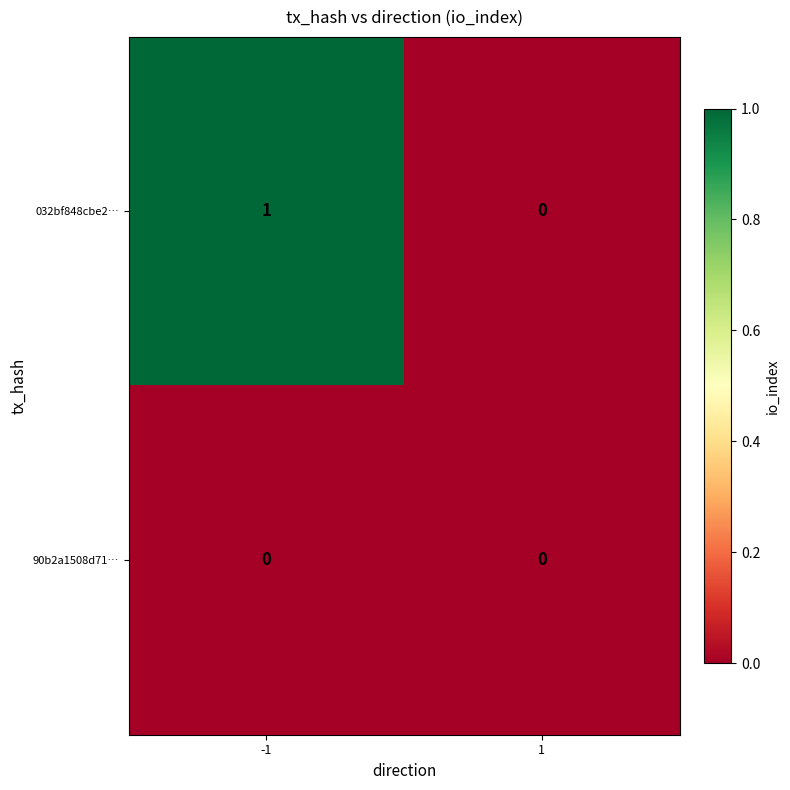

The 032bf848cbe2… series shows 2 at -1. True or false?

False